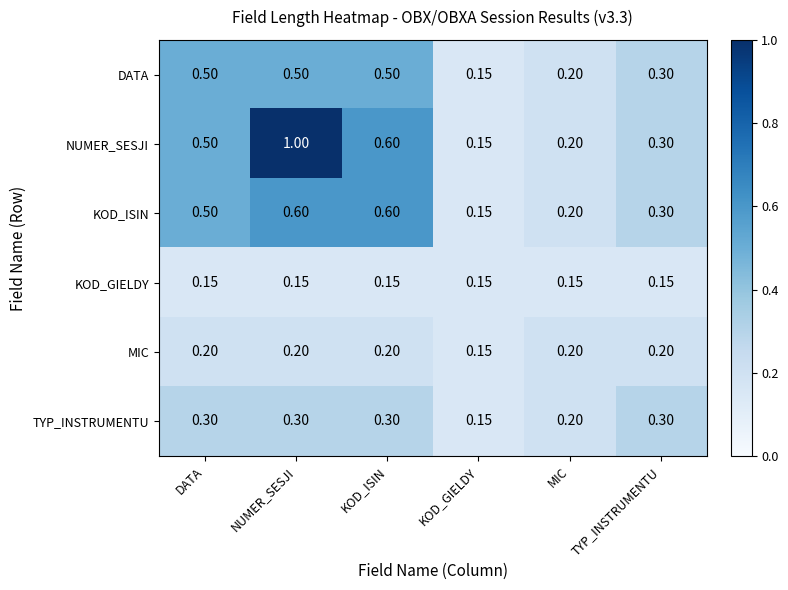

What is the maximum value shown in the chart?

1.0